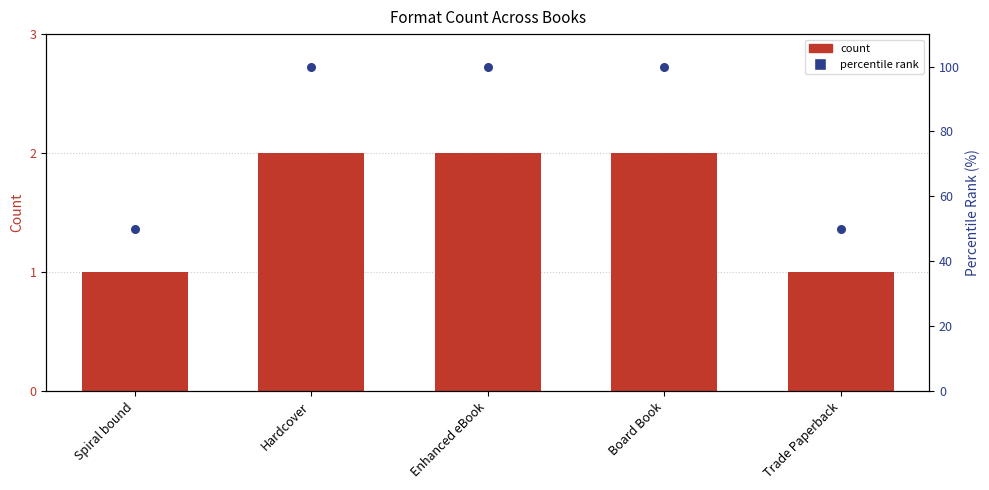

At how many categories does at least one series exceed 91?

3